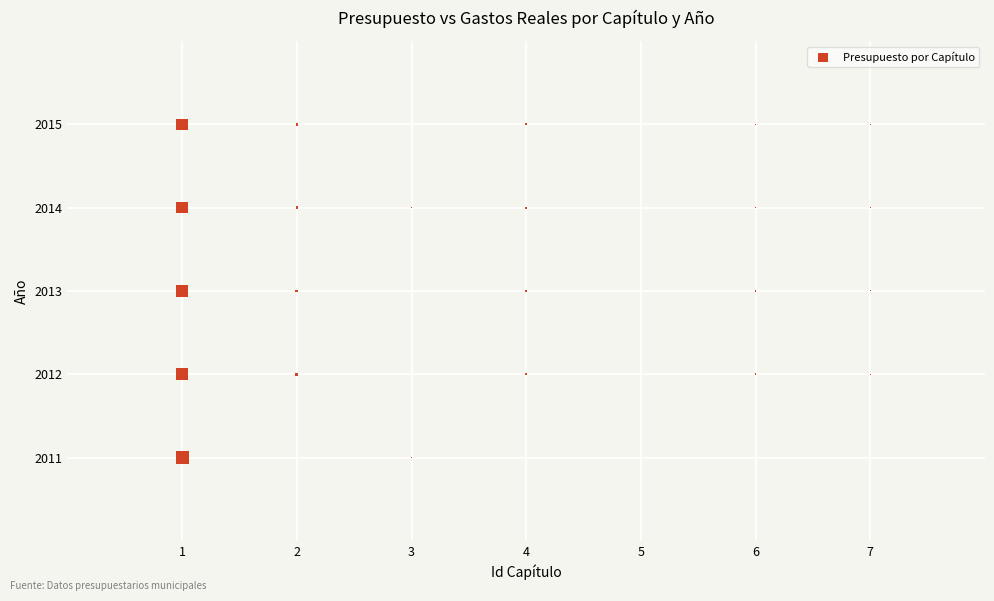

What is the range of X values (max minus min)?

6